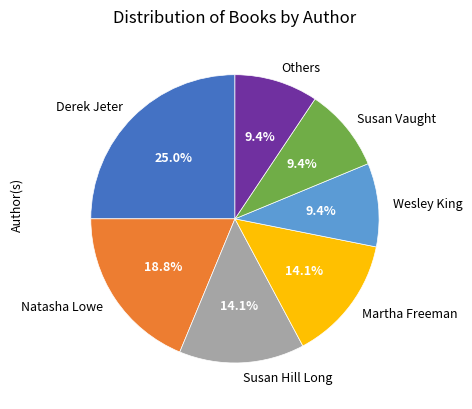

Do Derek Jeter and Martha Freeman together represent more than half of the pie?

No